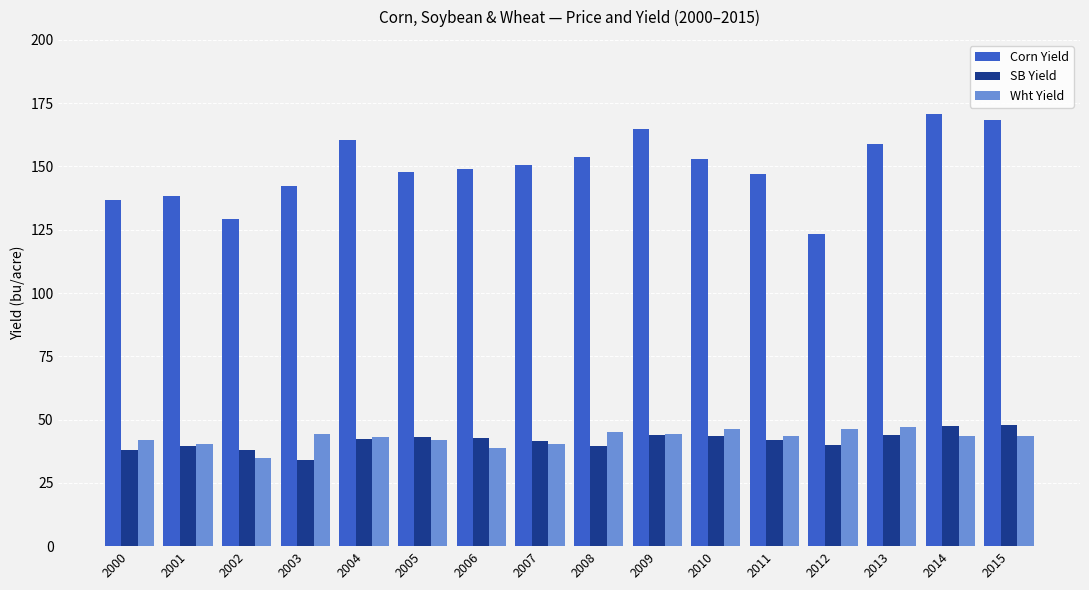

Which category has the lowest value in the SB Yield series?

2003